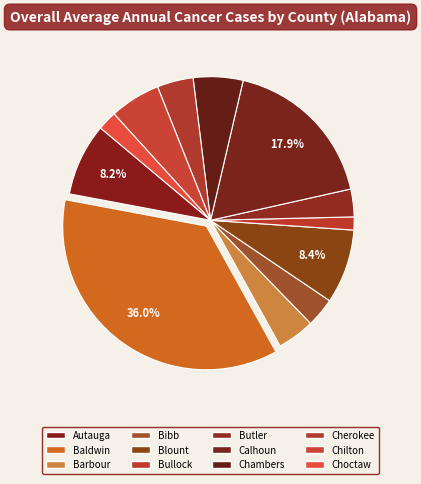

How many segments does this pie chart have?

12